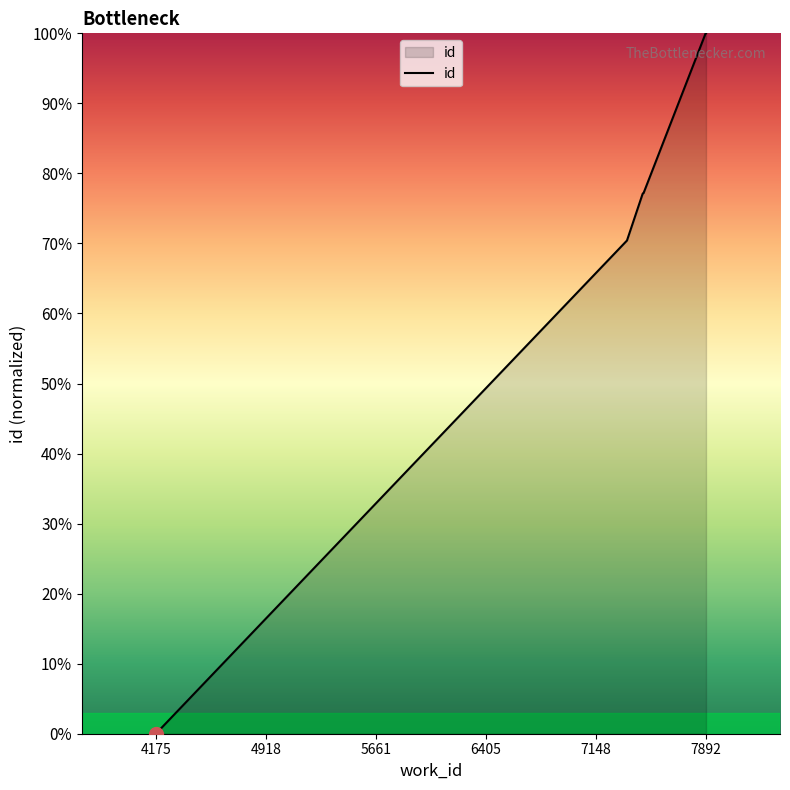

What is the value of the 5th point from the left?

77.2